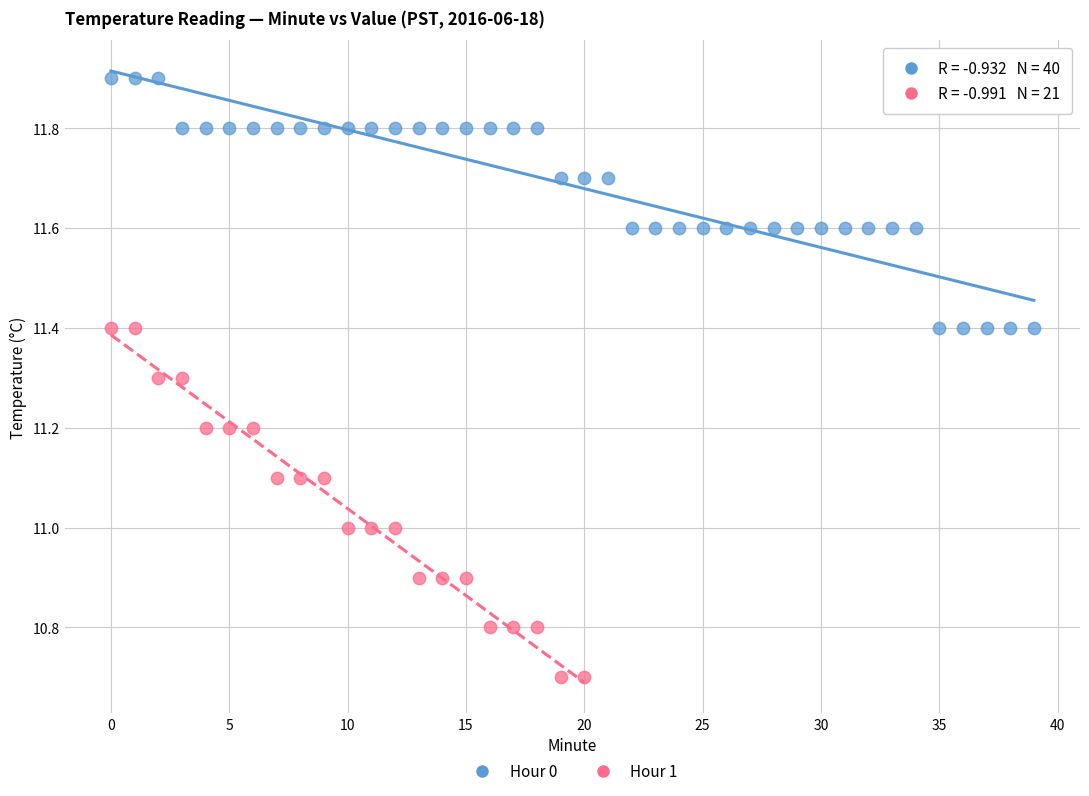

Which series has the widest spread of Y values?

Hour 1